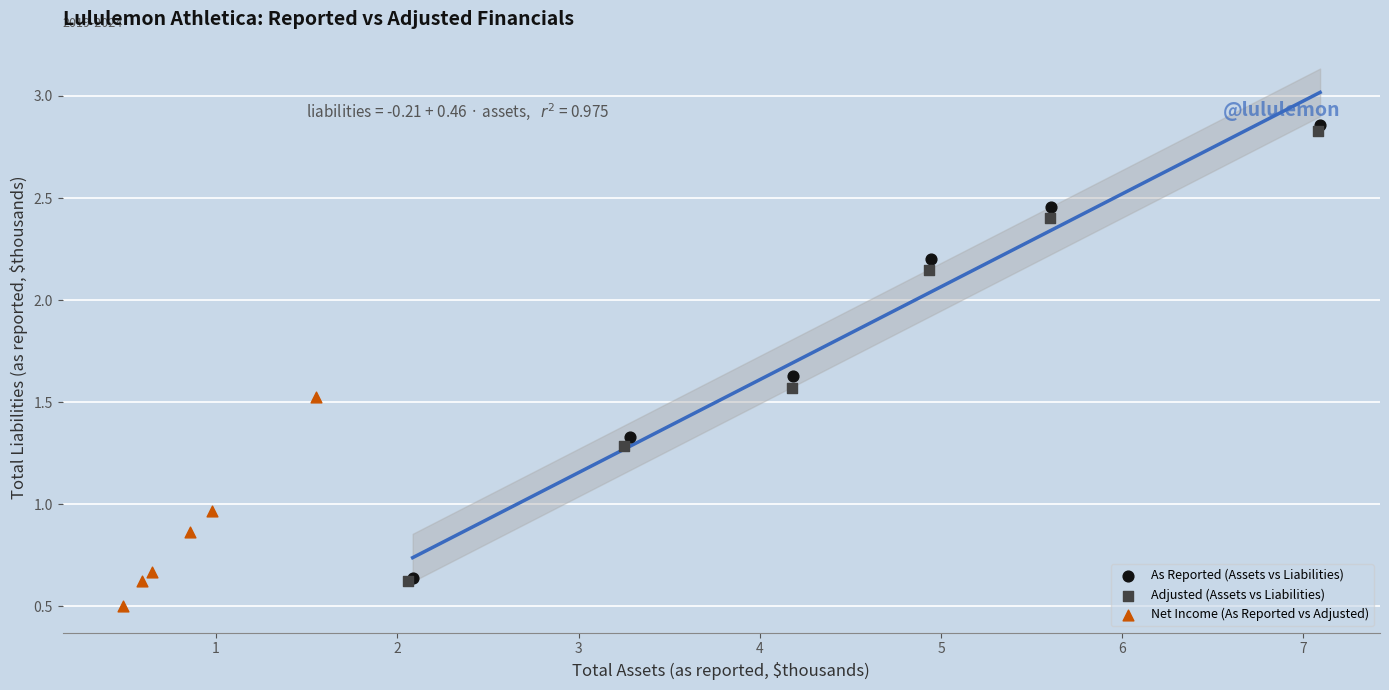

Which series reaches the minimum Y coordinate?

Net Income (As Reported vs Adjusted)